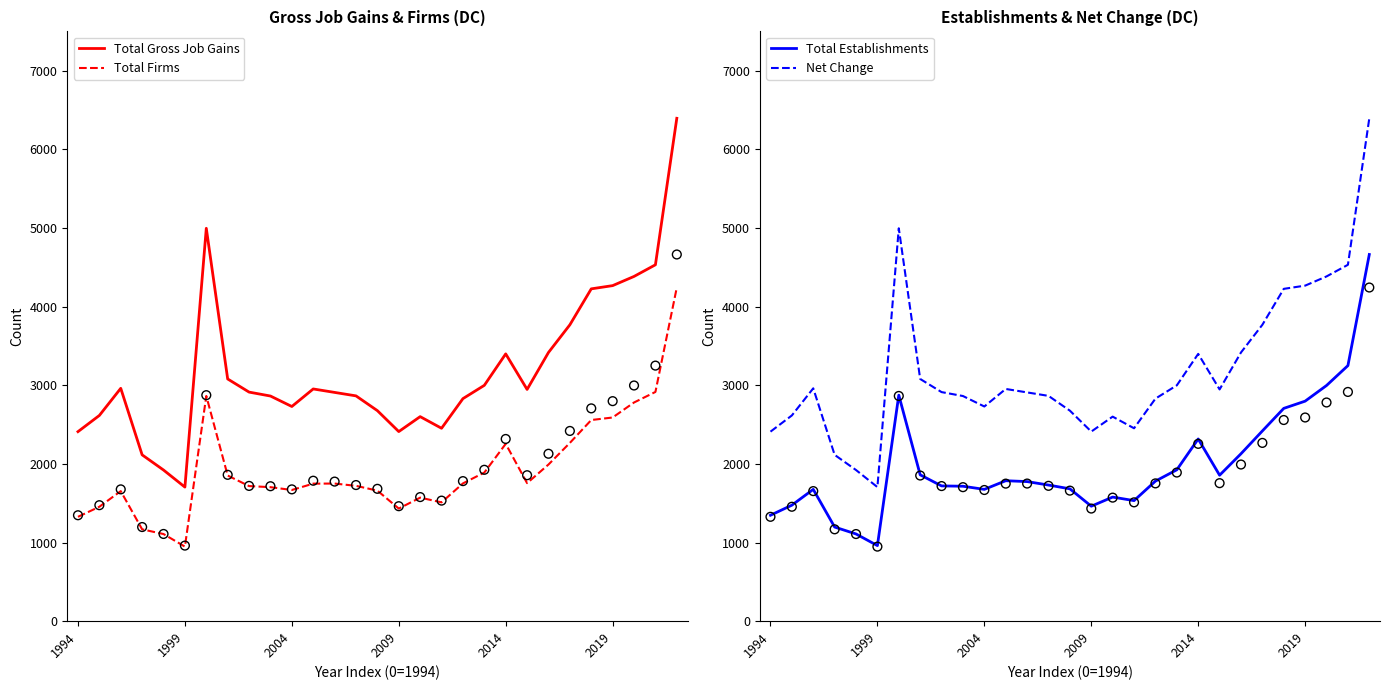

What are all the series names shown in the legend?

Total Gross Job Gains, Total Firms, Total Establishments, Net Change